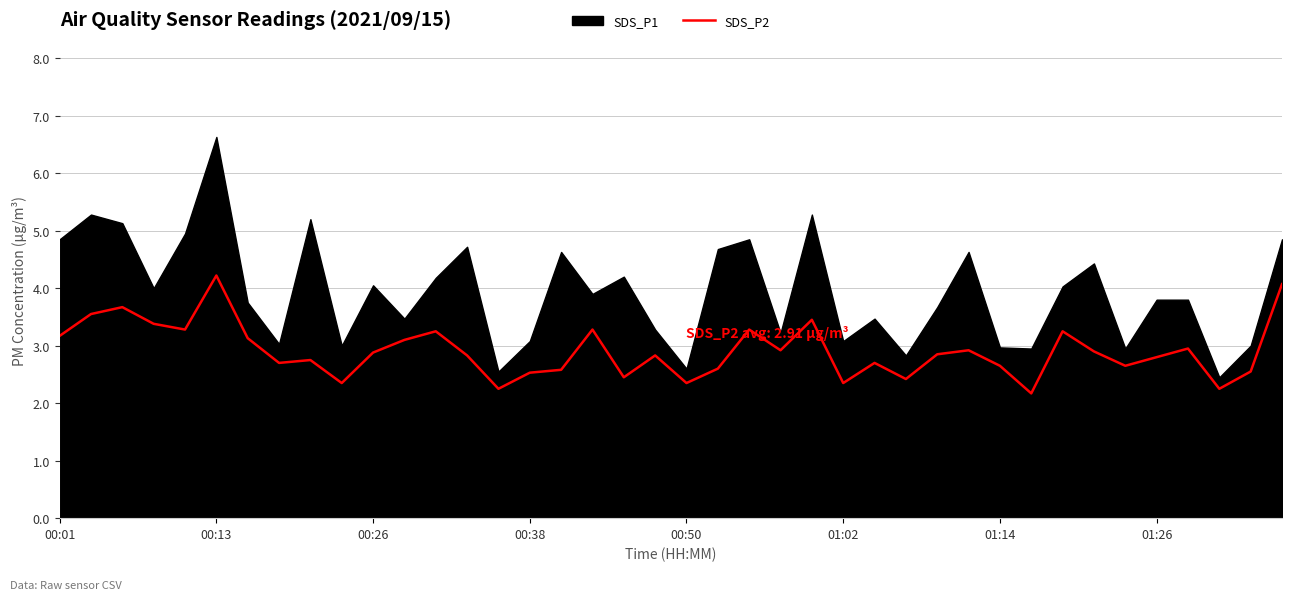

What is the minimum value for SDS_P2?

2.2